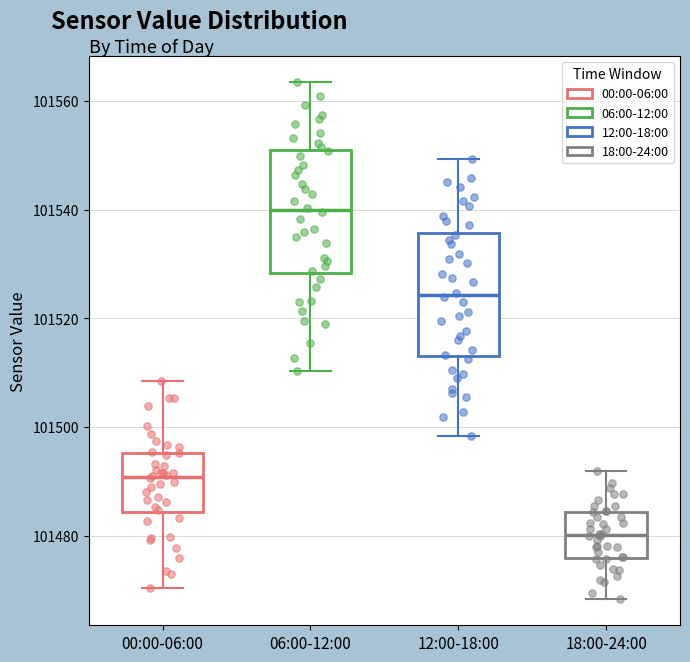

Which box's median line is the lowest?

18:00-24:00